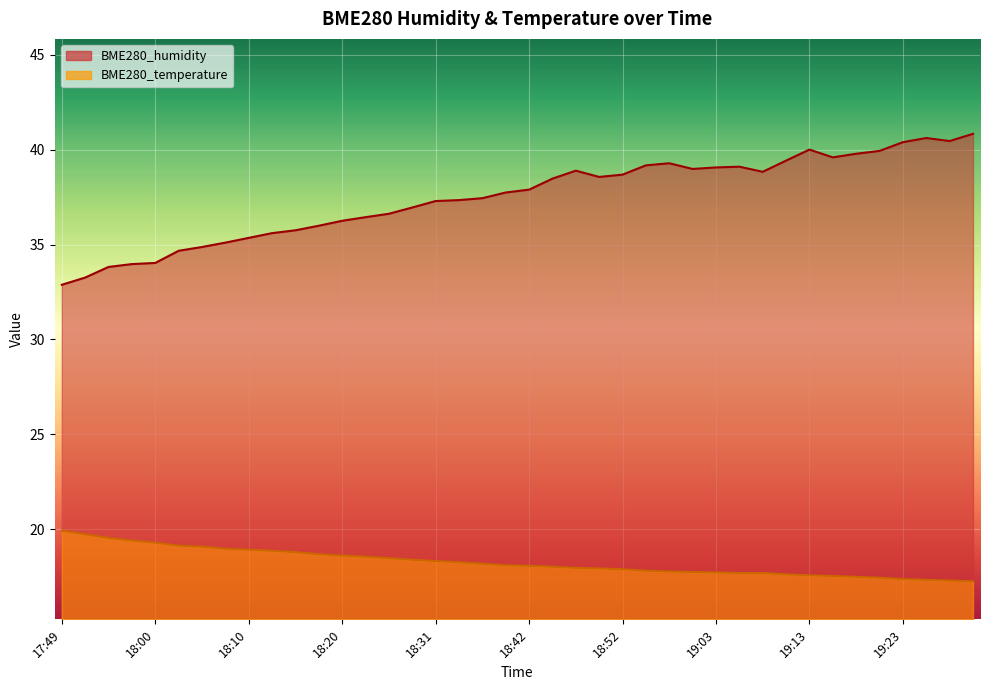

How many interior local peaks does the BME280_humidity series have?

5